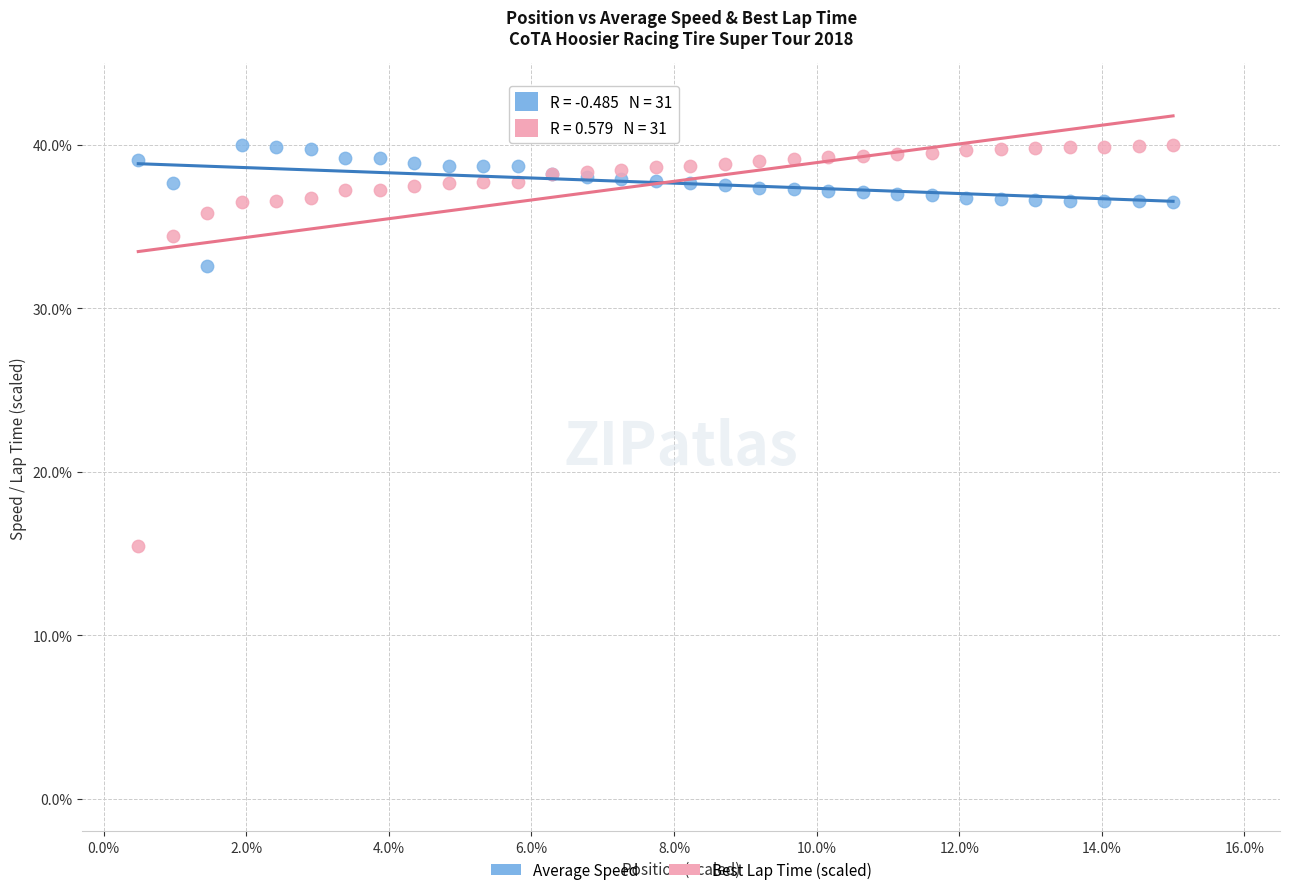

What is the X range (max minus min) for the scatter plot?

14.5